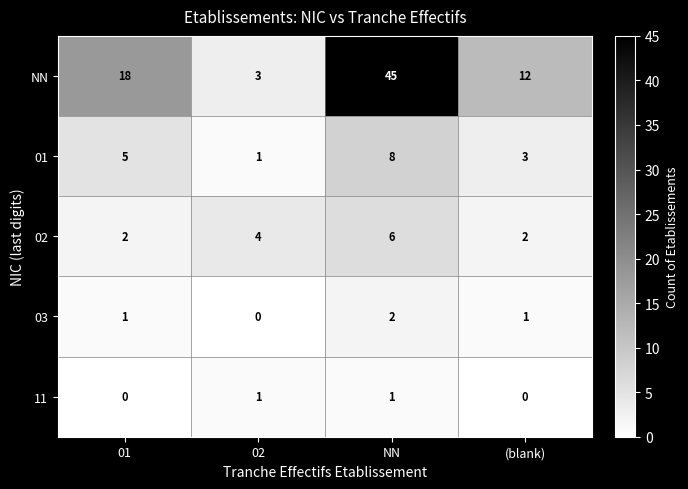

Reading left to right, extract all data points from this chart.

NN: 18	3	45	12
01: 5	1	8	3
02: 2	4	6	2
03: 1	0	2	1
11: 0	1	1	0